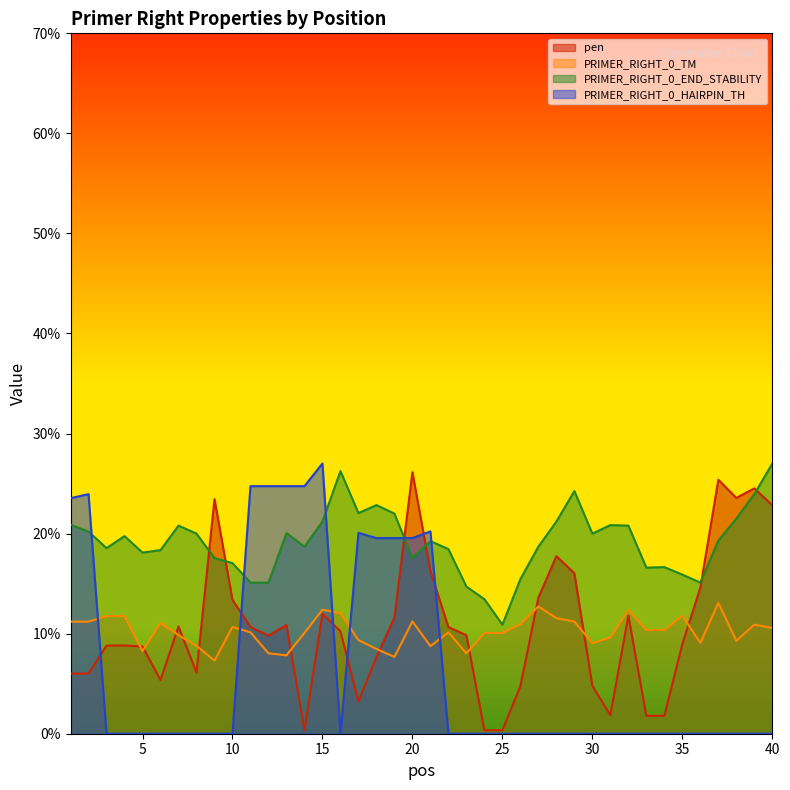

Which series has the largest total across all categories?

PRIMER_RIGHT_0_END_STABILITY